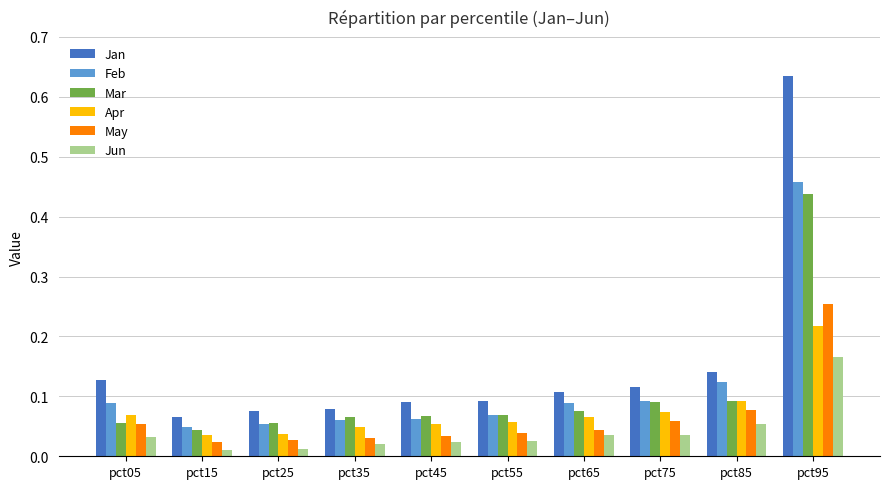

True or false: Jan has a value of 0.1 at pct35.

True